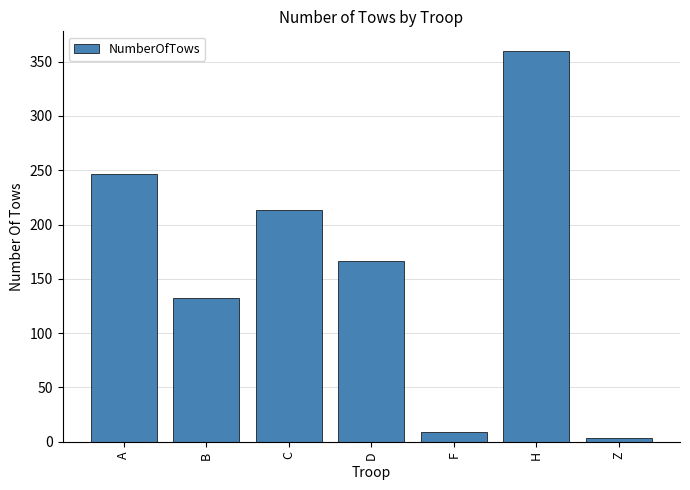

At which label does the data first exceed 166?

A